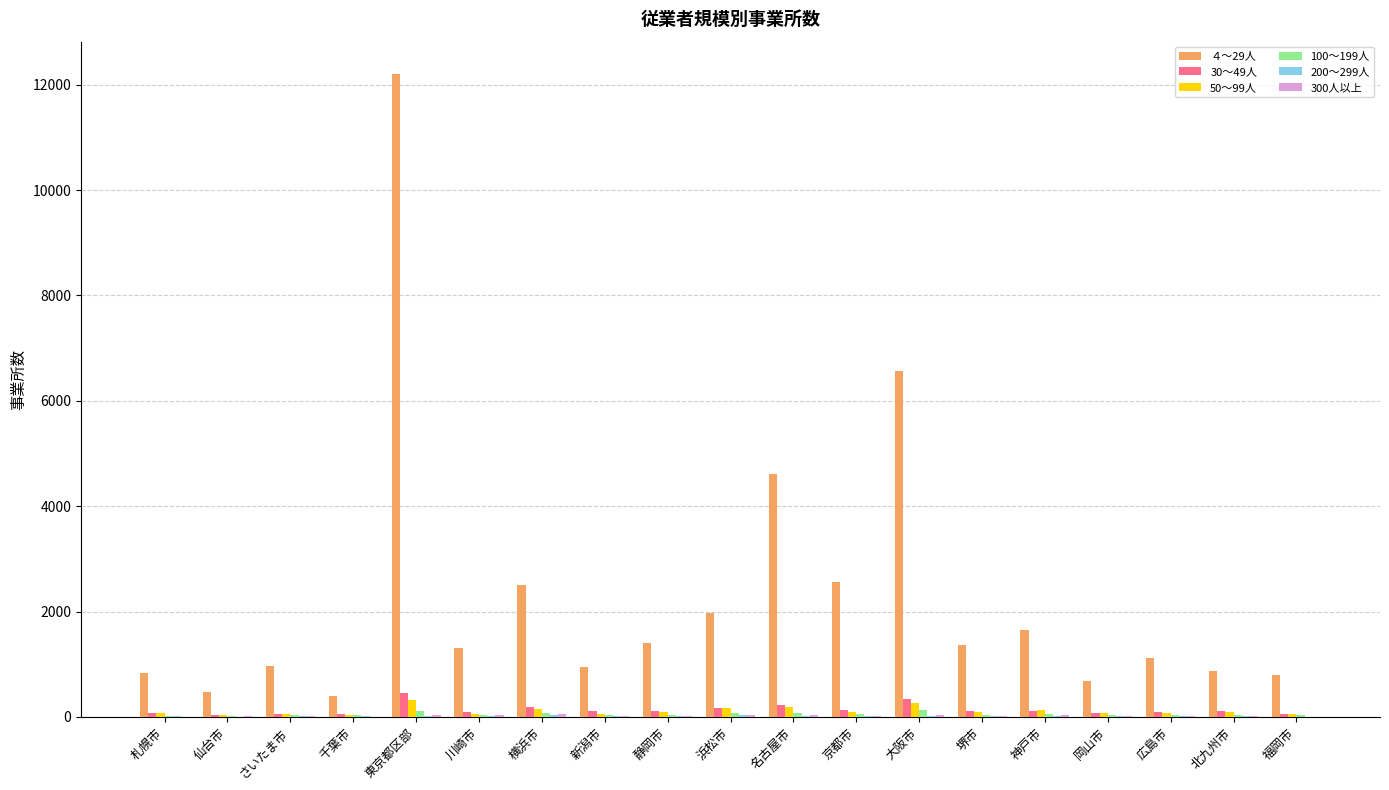

Does the chart contain stacked bars?

No